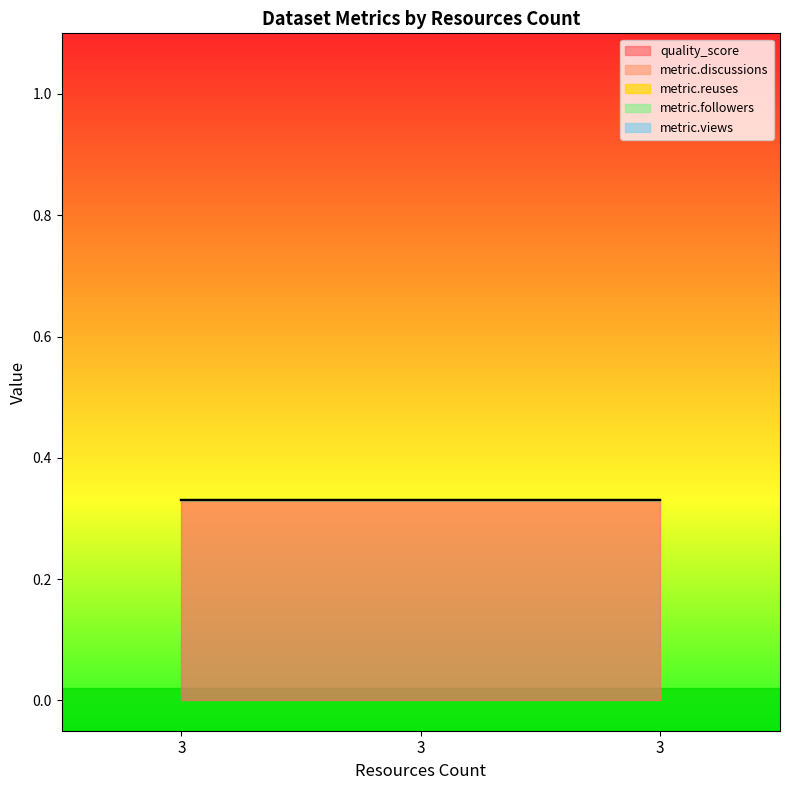

Reading left to right, transcribe all the data shown in this chart.

quality_score: 3=0.3	3=0.3	3=0.3
metric.discussions: 3=0.0	3=0.0	3=0.0
metric.reuses: 3=0.0	3=0.0	3=0.0
metric.followers: 3=0.0	3=0.0	3=0.0
metric.views: 3=0.0	3=0.0	3=0.0